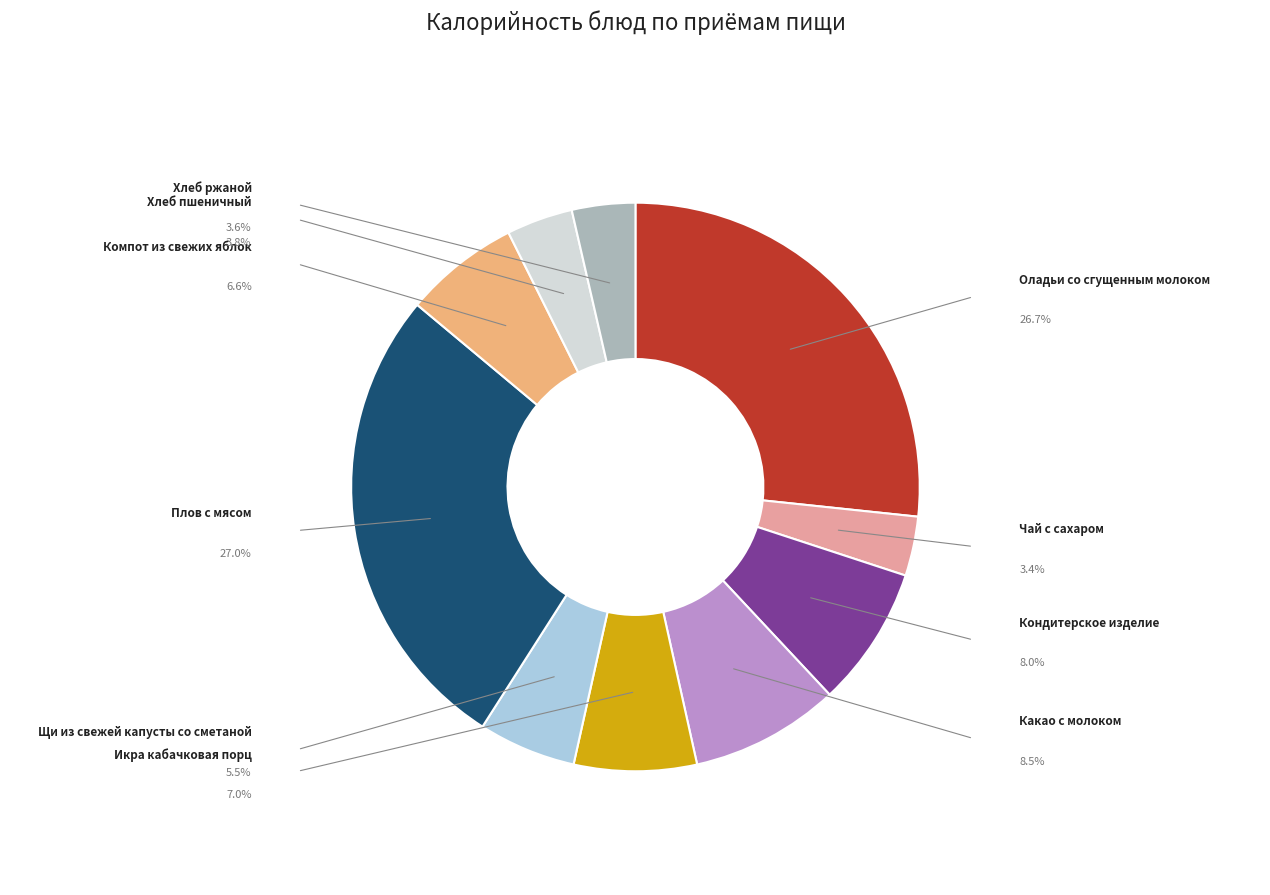

Is there any slice that represents more than half of the pie?

No